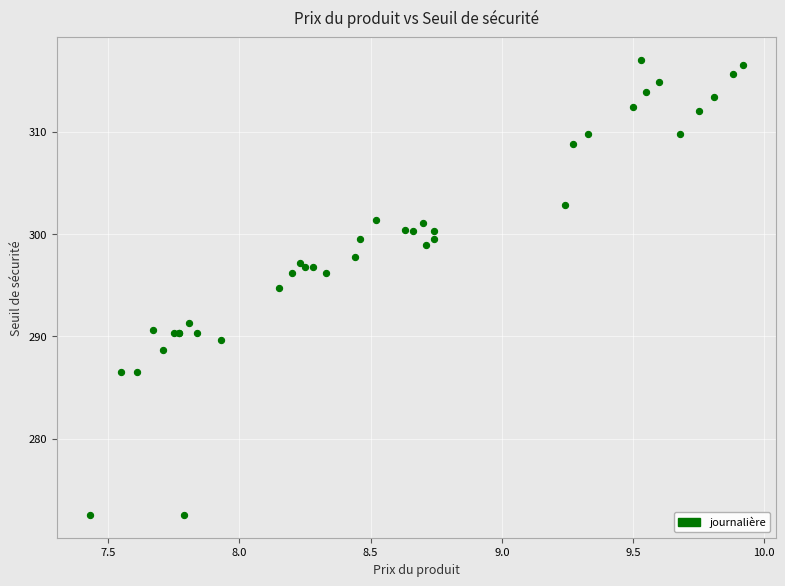

What Y value in the scatter plot is closest to 294?

294.7